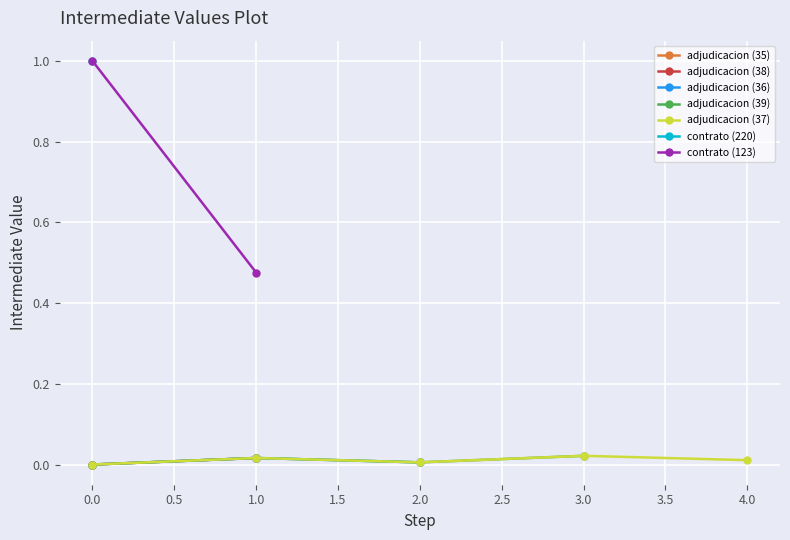

Is it true that adjudicacion (37) equals 0.0 at 2.0?

True